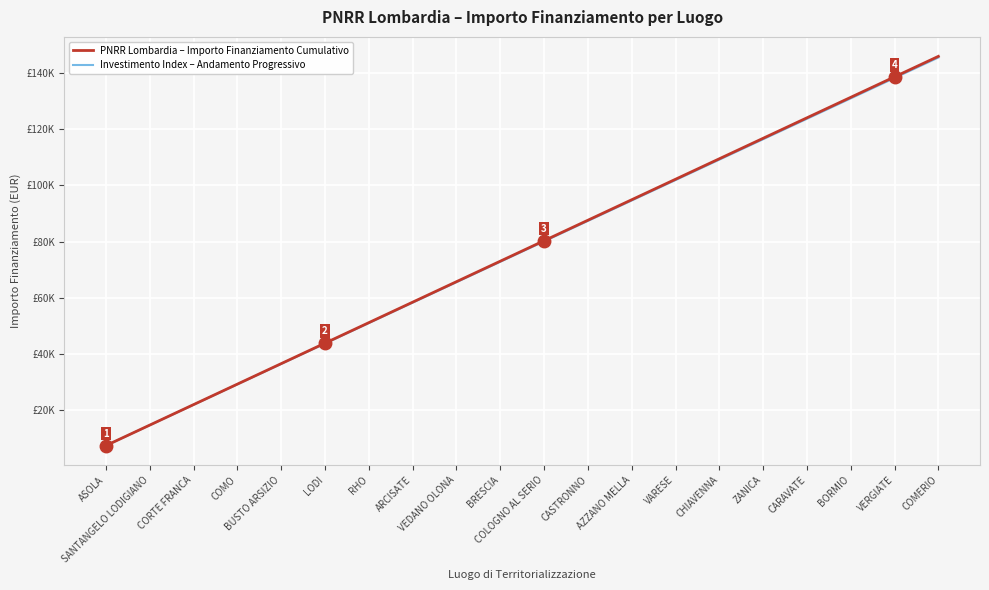

True or false: Investimento Index – Andamento Progressivo has more than 0 points higher than both neighbors.

False